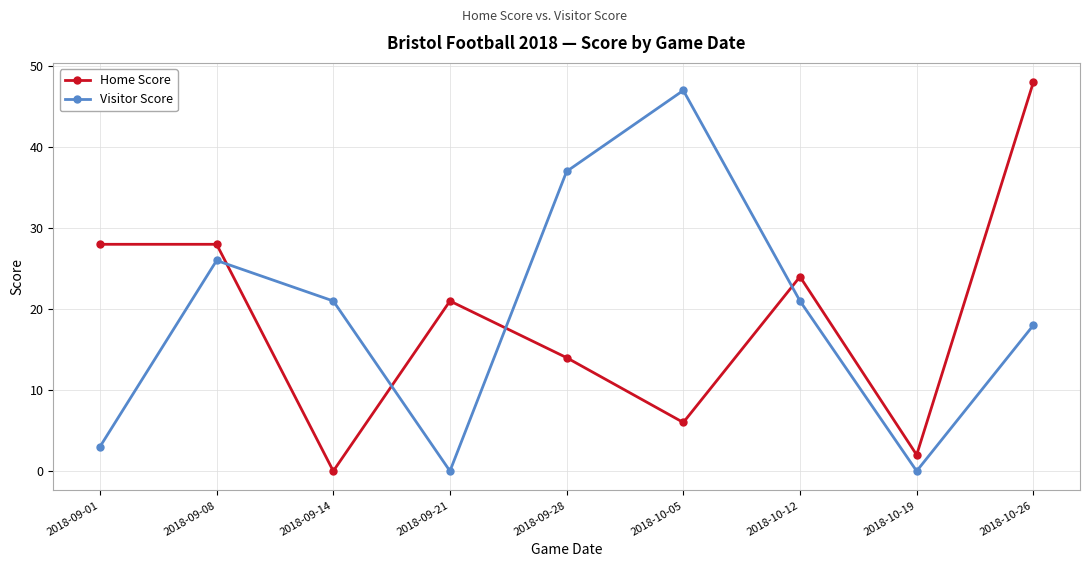

List the series in order of their peak value, highest first.

Home Score, Visitor Score